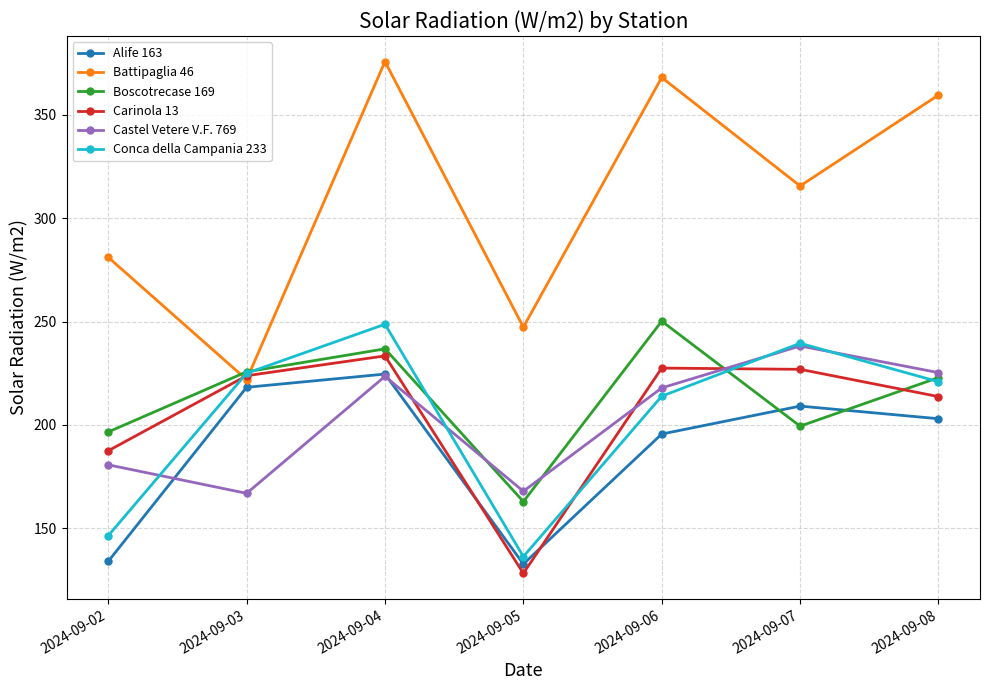

How many intersections are there between Carinola 13 and Battipaglia 46?

2